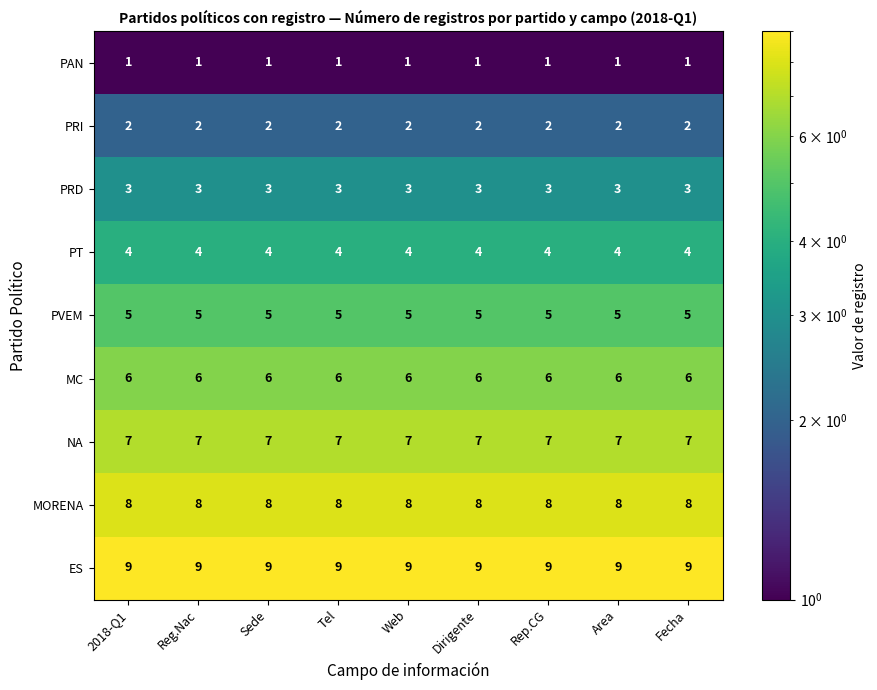

Is it true that MC equals 10 at Dirigente?

False